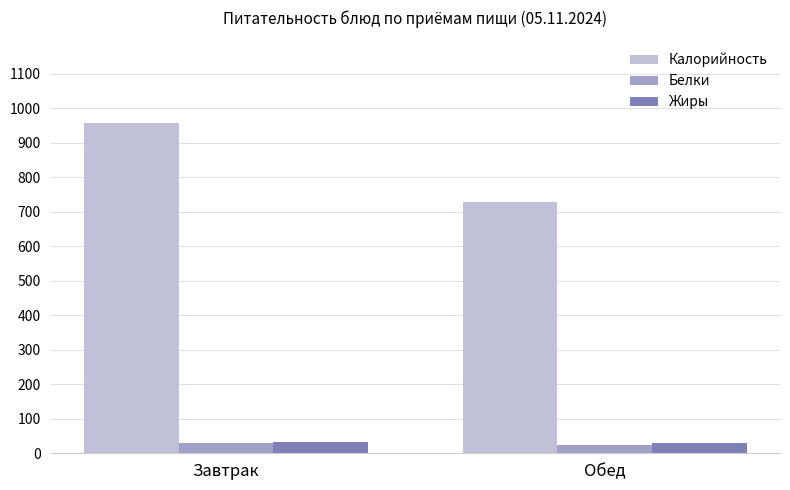

Which label corresponds to the largest value in the chart?

Завтрак